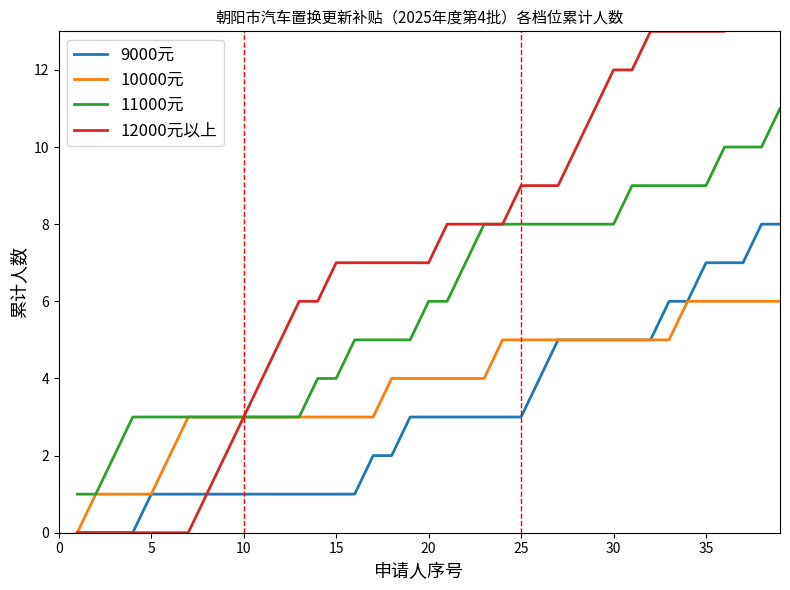

True or false: 12000元以上 and 10000元 cross at least once.

False